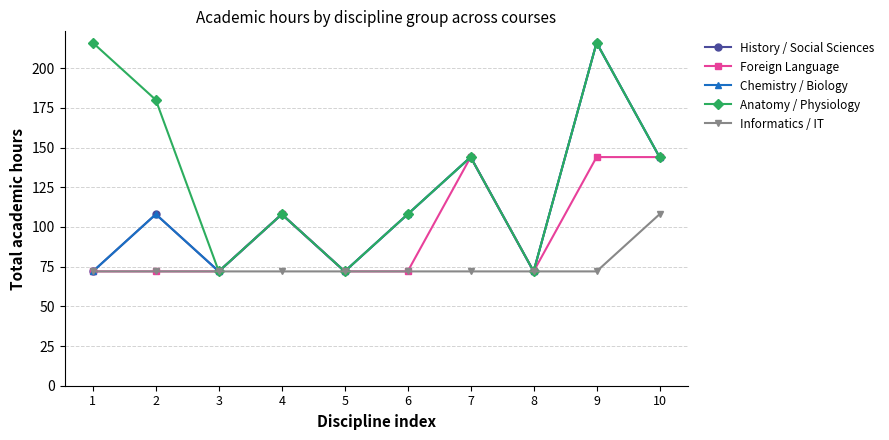

Rank the series by their maximum value, from lowest to highest.

Informatics / IT, Foreign Language, History / Social Sciences, Chemistry / Biology, Anatomy / Physiology